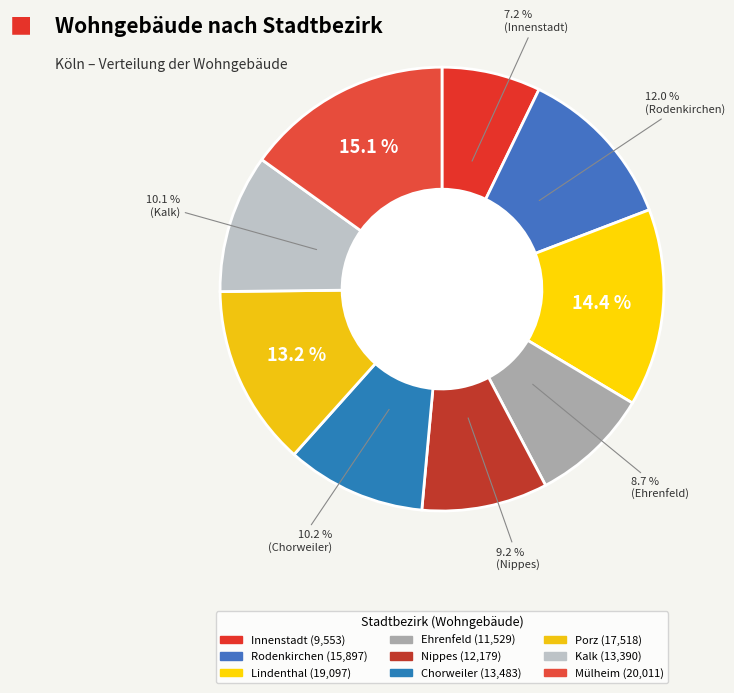

To the nearest percent, what is the combined percentage of Kalk and Innenstadt?

17%